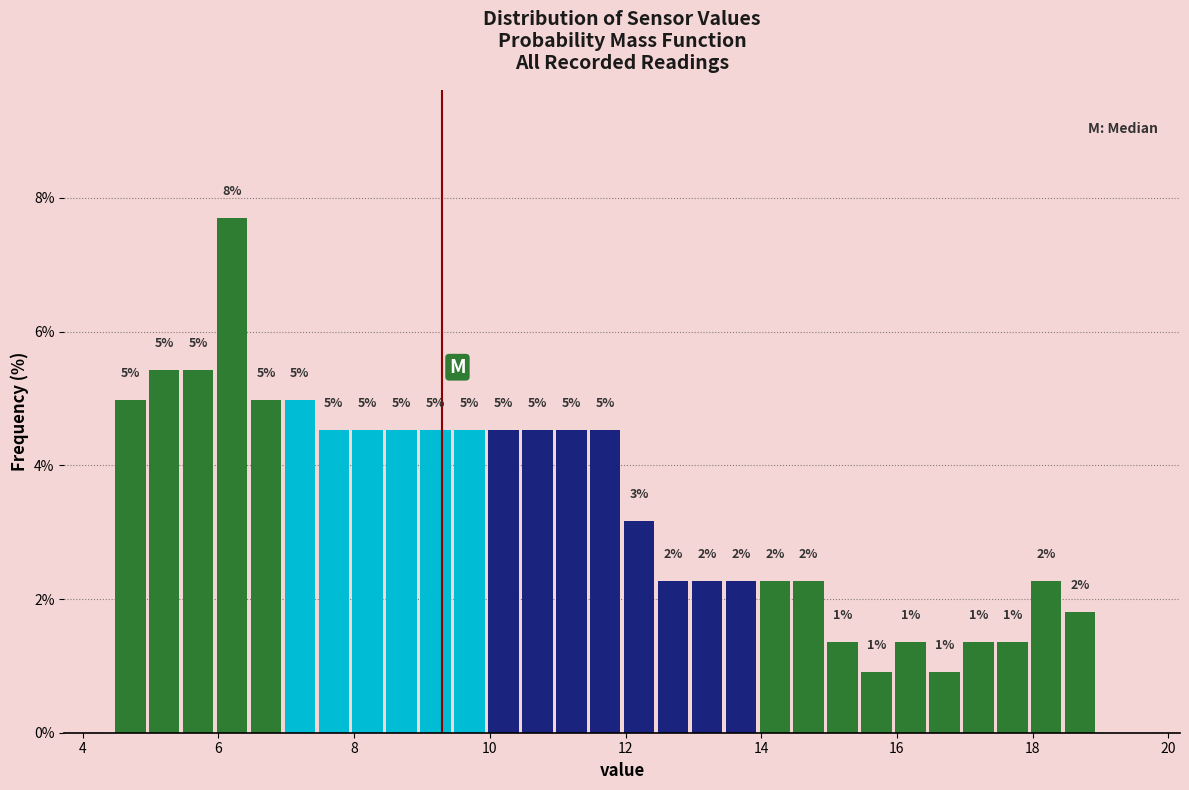

Read against the x-axis, roughly where is the centre of the tallest bar?

6.2